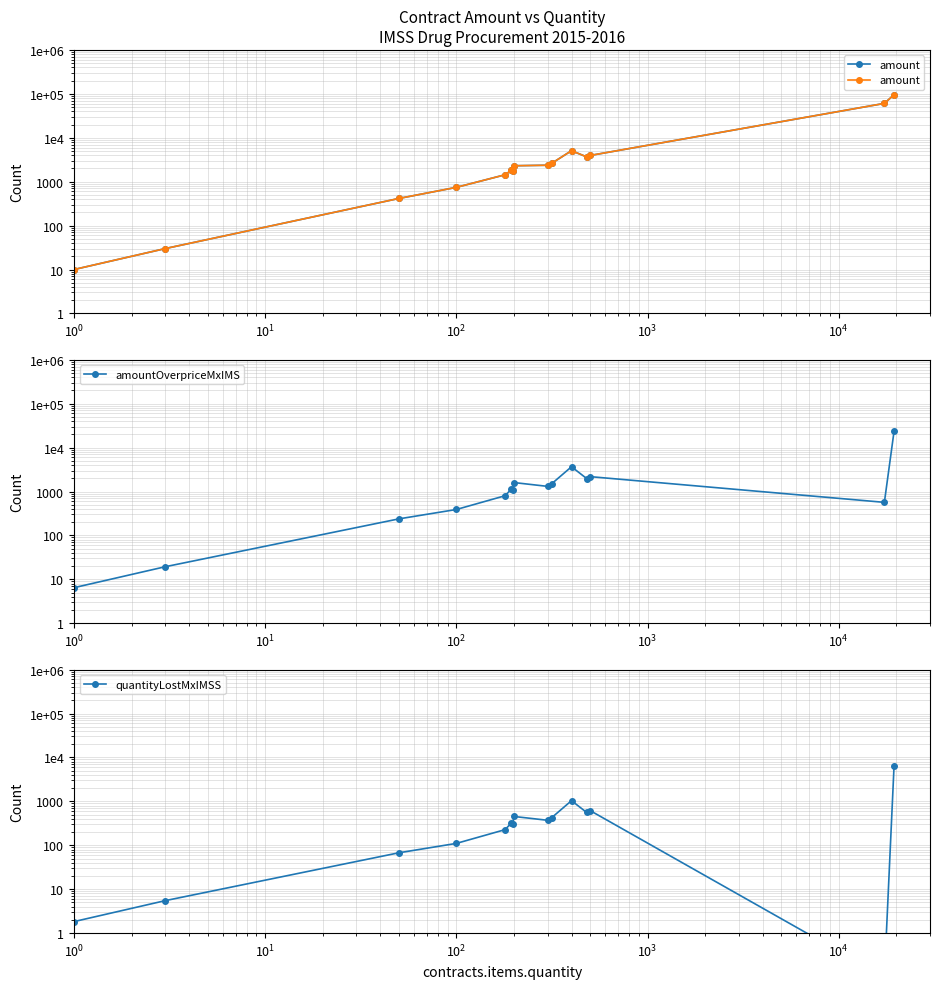

Is the value of amount at 10 greater than the value of amountOverpriceMxIMS at 10?

Yes